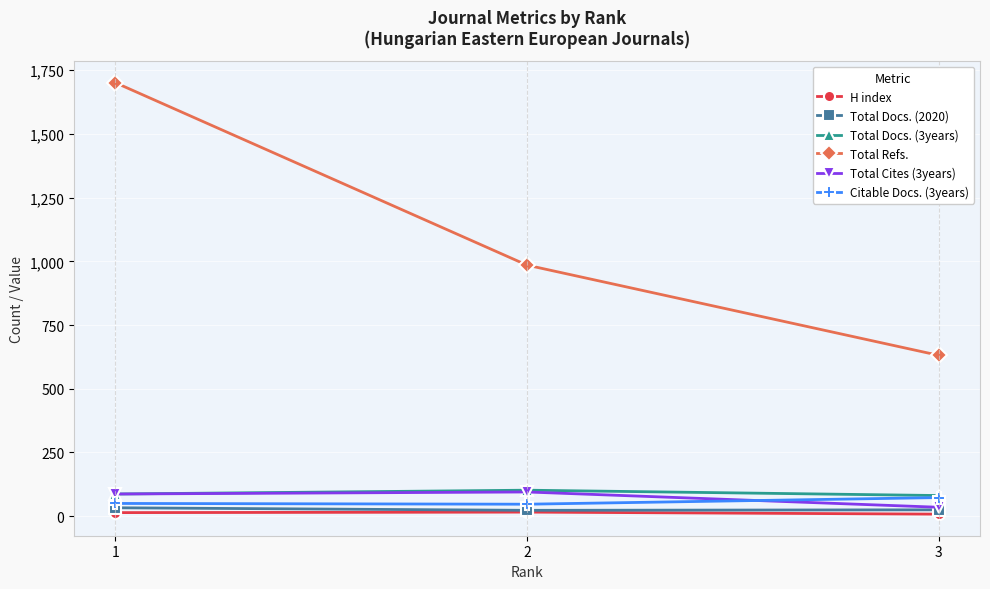

At which category is the sum across all series the highest?

1